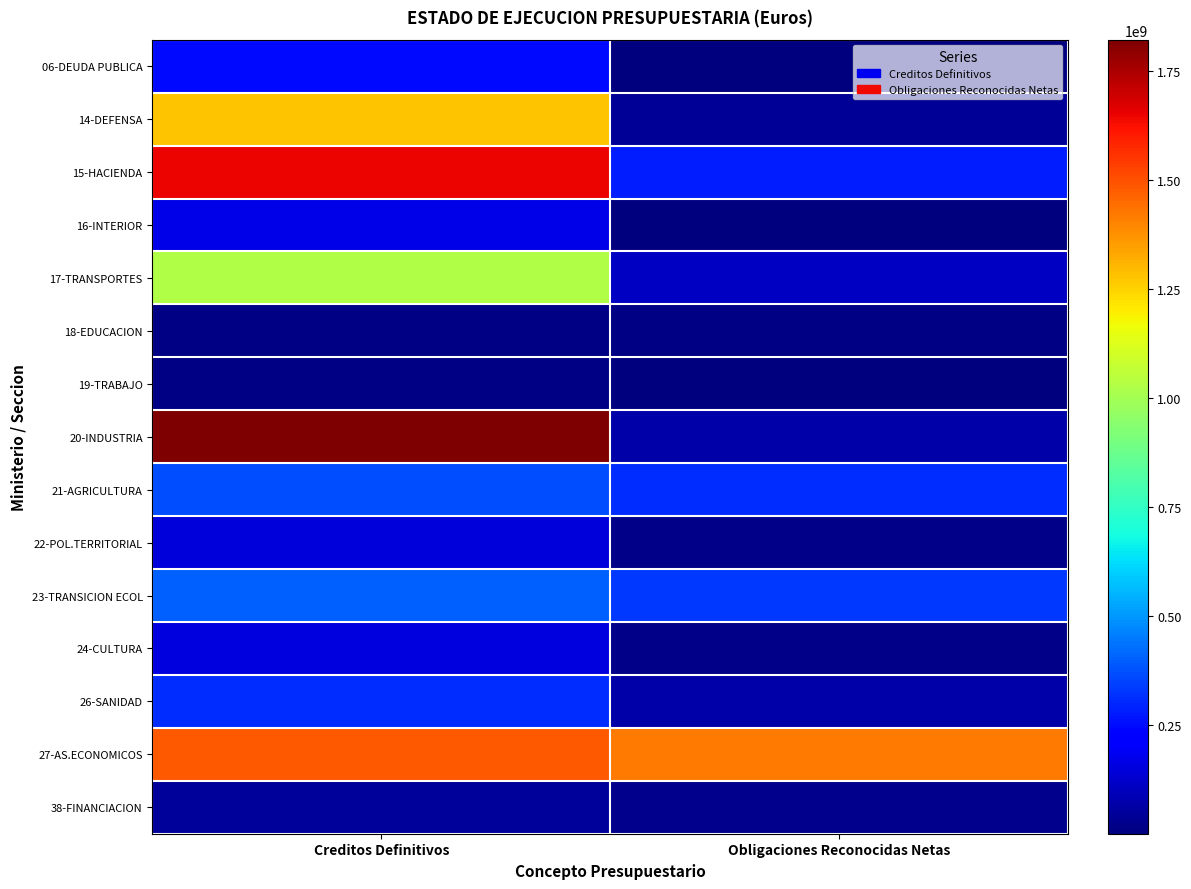

At which category does the chart reach its minimum across all series?

Obligaciones Reconocidas Netas